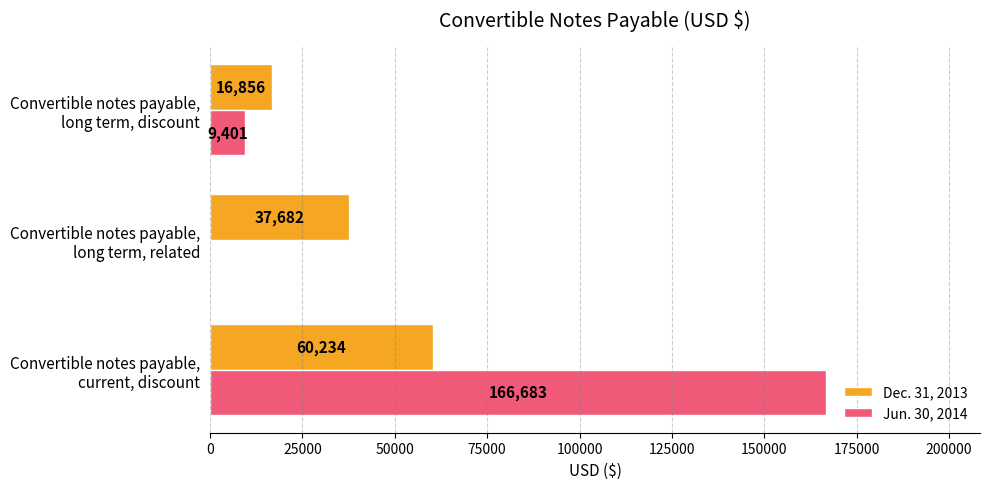

Which series has the largest total across all categories?

Jun. 30, 2014